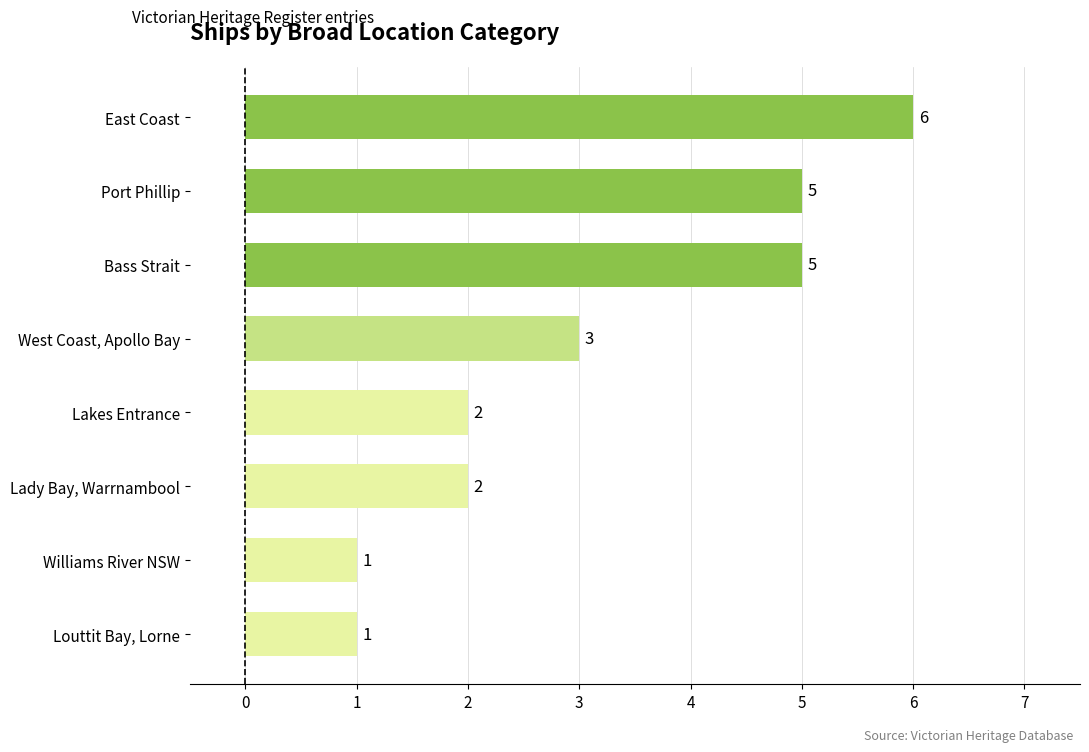

What is the average value?

3